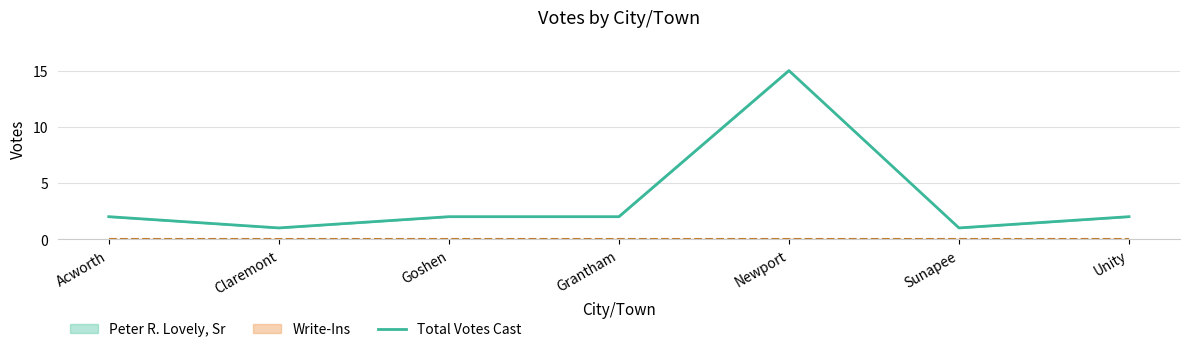

At which category does the data reach its first local peak?

Newport